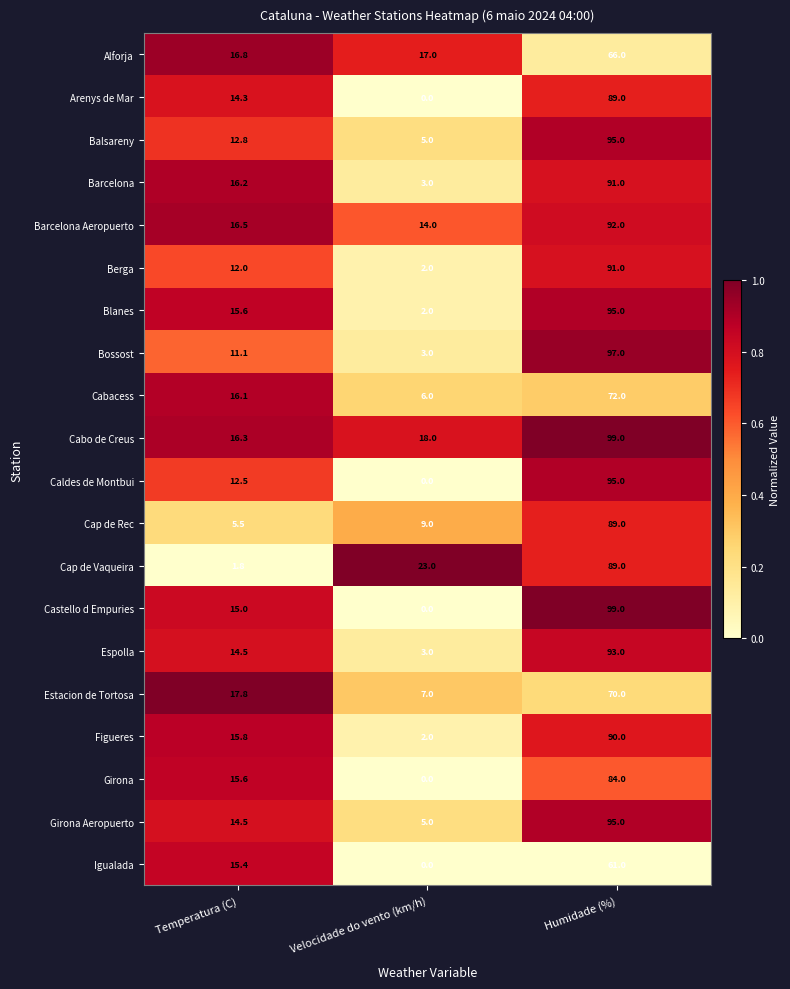

The value of Caldes de Montbui at Temperatura (C) is 18.7. True or false?

False